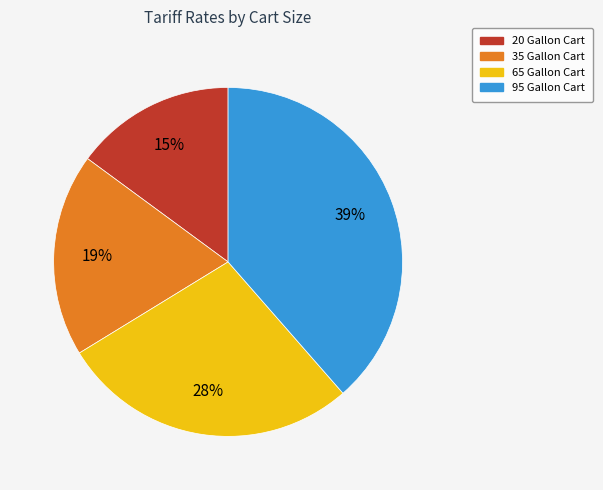

How many segments does this pie chart have?

4